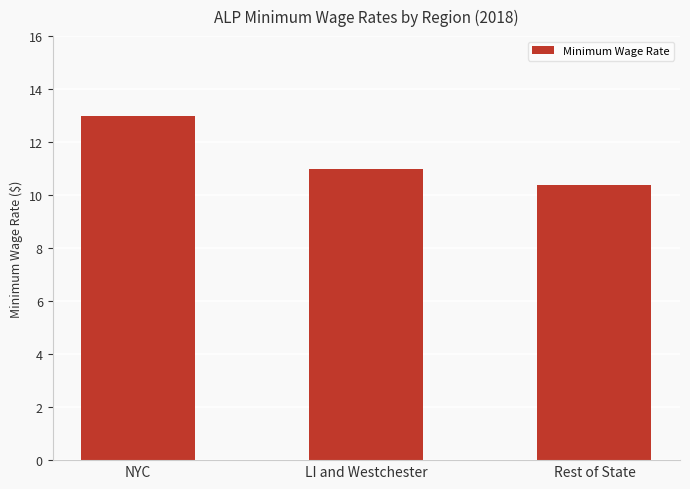

At which category does the chart reach its peak across all series?

NYC